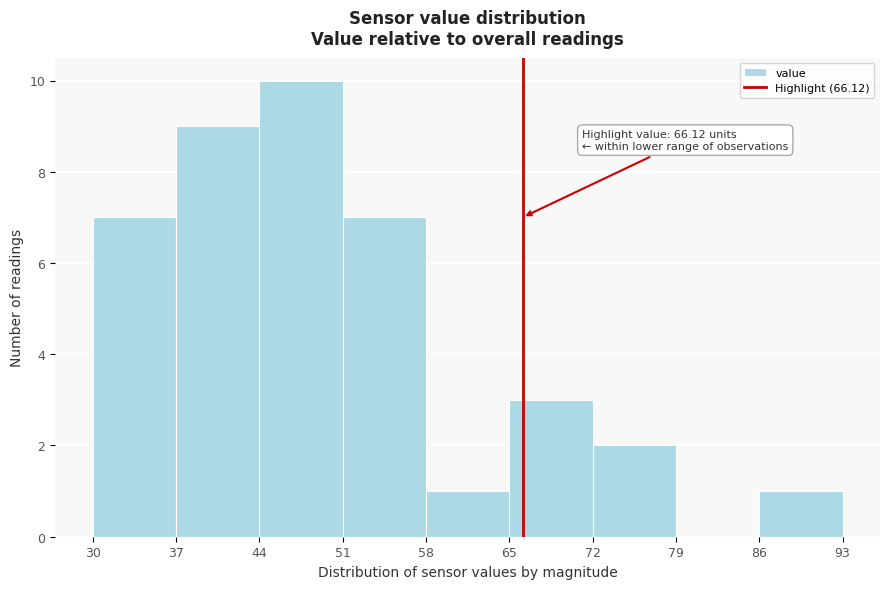

Which range on the x-axis has the tallest bar?

44 to 51